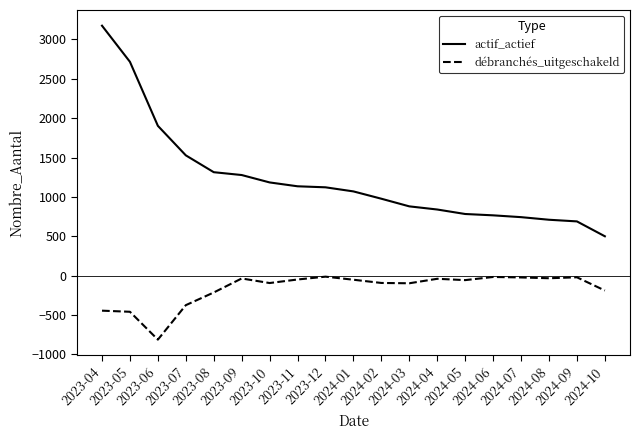

How many lines are shown in the chart?

2